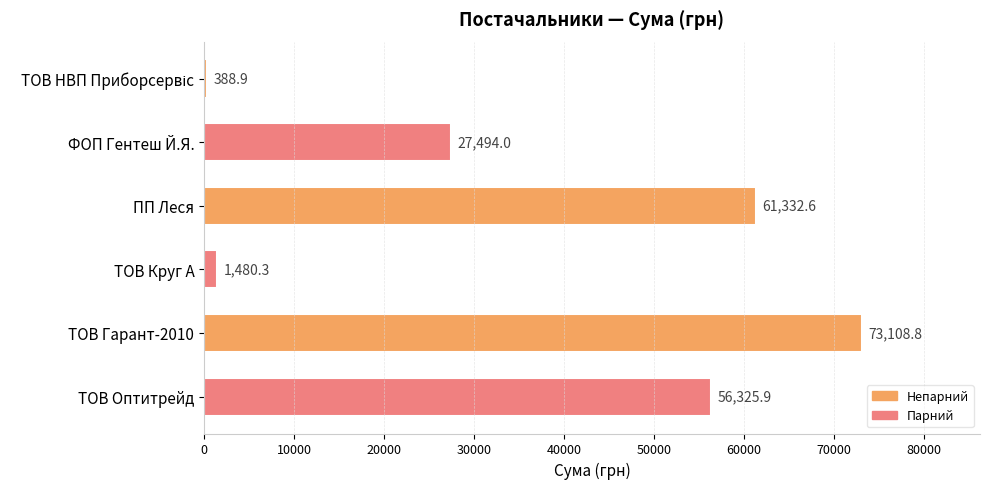

What is the difference between the maximum and second lowest values?

71628.4